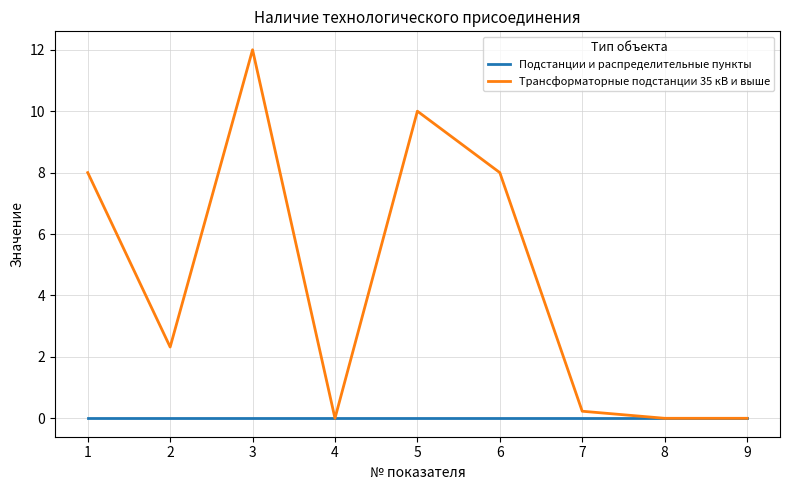

True or false: Трансформаторные подстанции 35 кВ и выше has a value of -8.4 at 8.

False